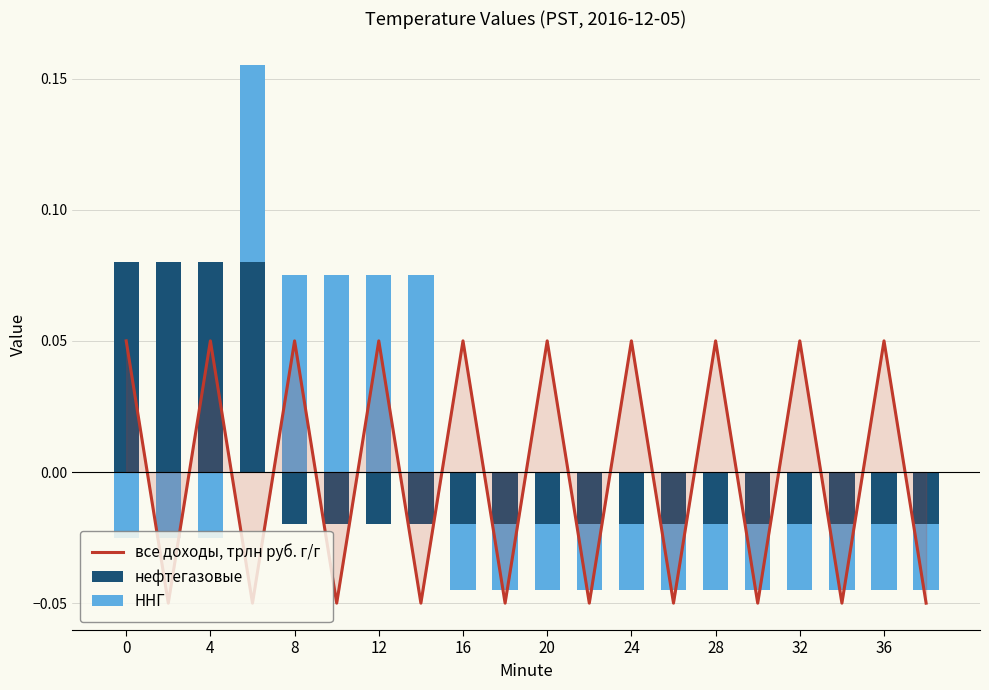

Reading left to right, what are all the values shown in this chart?

все доходы, трлн руб. г/г: 0.1	-0.0	0.1	-0.0	0.1	-0.0	0.1	-0.0	0.1	-0.0	0.1	-0.0	0.1	-0.0	0.1	-0.0	0.1	-0.0	0.1	-0.0
нефтегазовые: 0.1	0.1	0.1	0.1	0.0	0.0	0.0	0.0	0.0	0.0	0.0	0.0	0.0	0.0	0.0	0.0	0.0	0.0	0.0	0.0
ННГ: 0.0	0.0	0.0	0.1	0.1	0.1	0.1	0.1	0.0	0.0	0.0	0.0	0.0	0.0	0.0	0.0	0.0	0.0	0.0	0.0